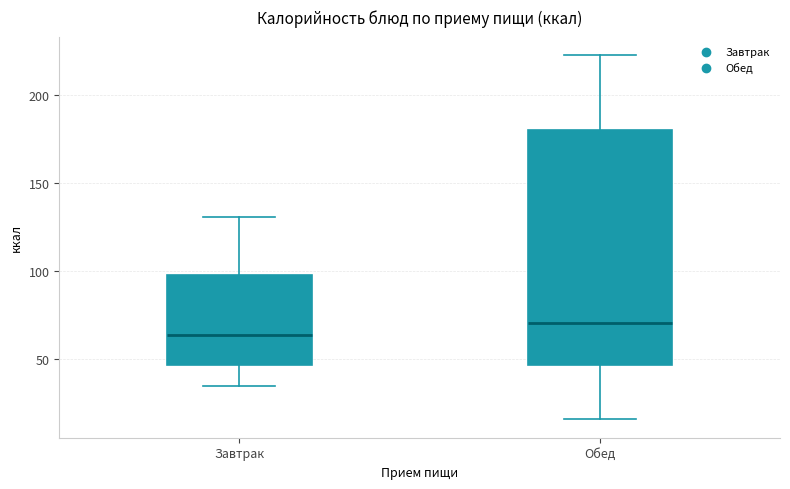

Which box's median line is the highest?

Обед